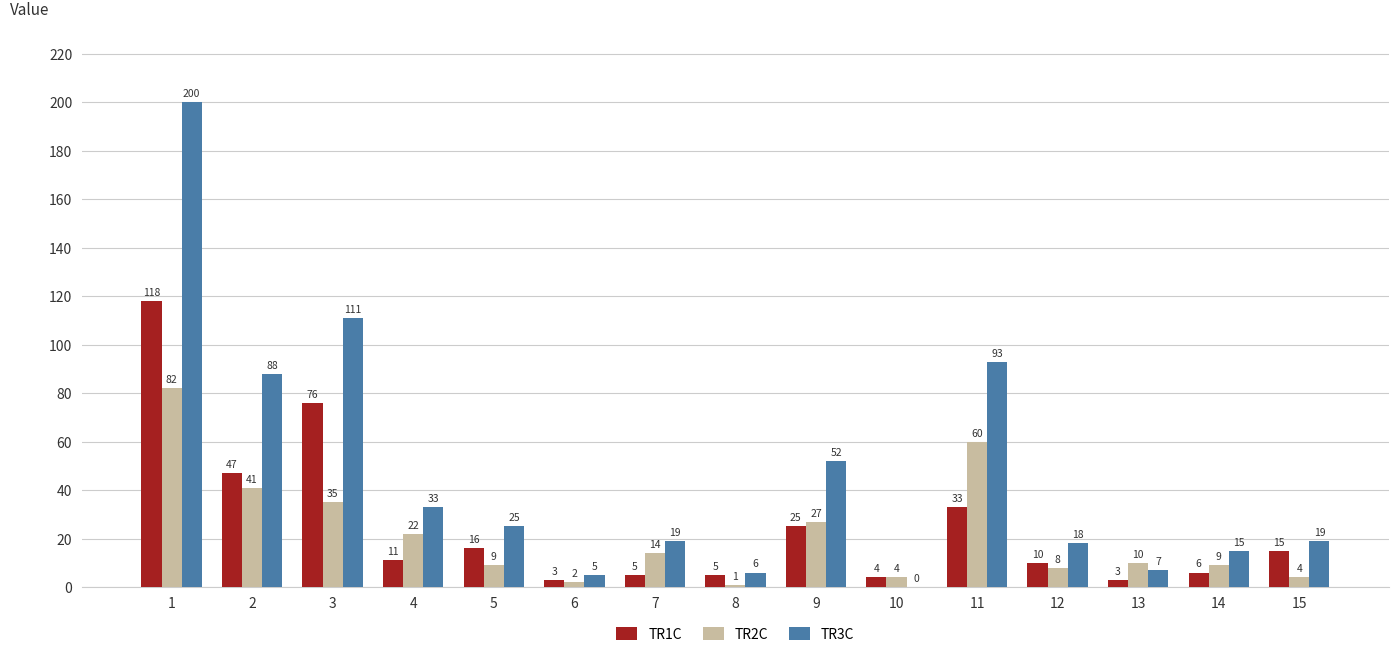

Does the chart contain stacked bars?

No